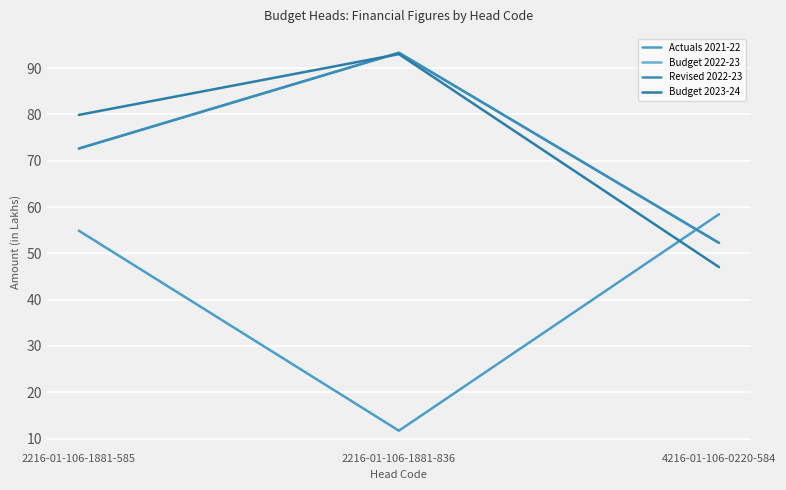

What is the difference between the second highest and minimum values in the Actuals 2021-22 series?

43.2